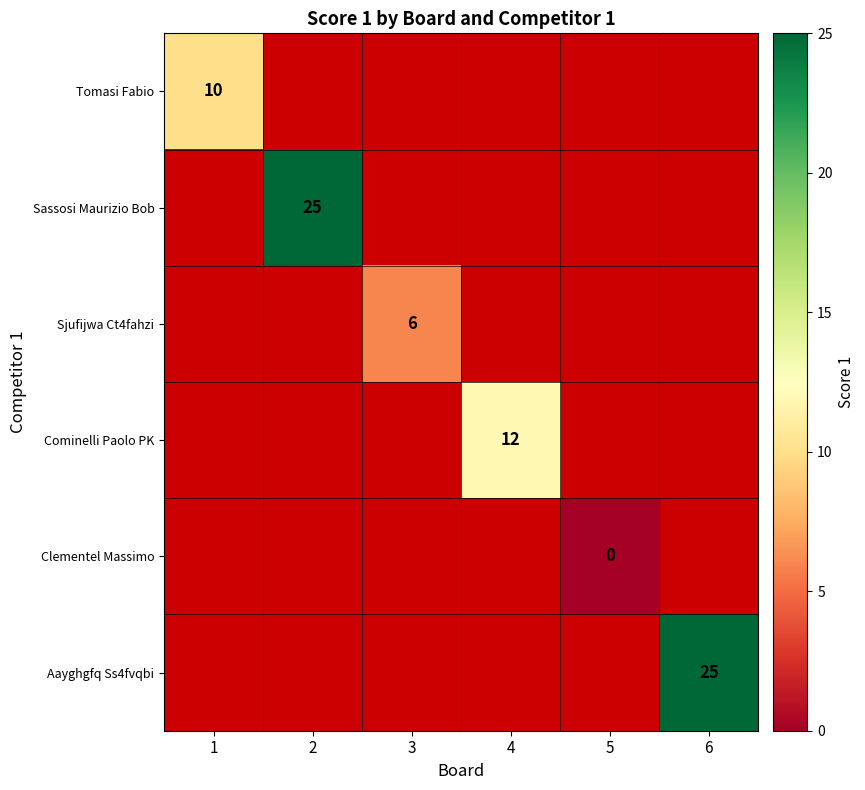

True or false: Sassosi Maurizio Bob has a value of 25 at 2.

True